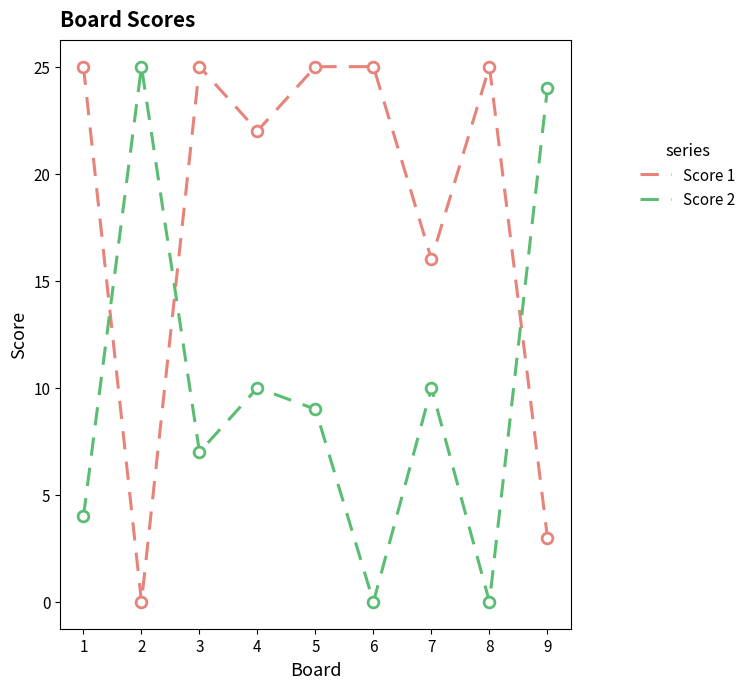

Which series has the largest total across all categories?

Score 1